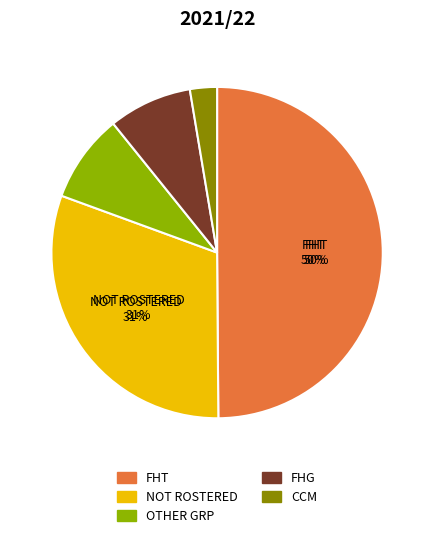

To the nearest percent, what portion does NOT ROSTERED represent?

31%